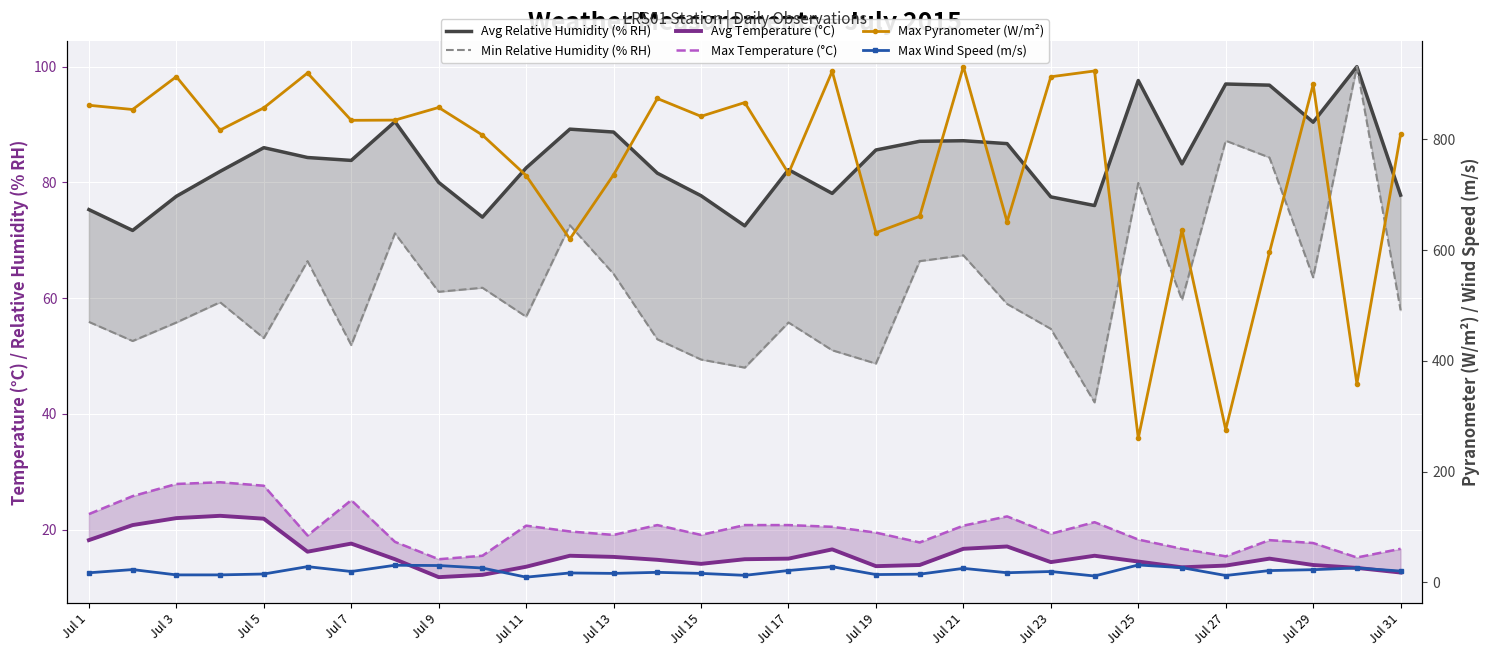

Reading left to right, list all the values displayed in this chart.

Avg Relative Humidity (% RH): 75.3	71.7	77.6	81.9	86.0	84.3	83.8	90.5	80.0	74.0	82.5	89.2	88.7	81.6	77.7	72.5	82.2	78.1	85.6	87.1	87.2	86.7	77.5	76.0	97.6	83.2	97.0	96.8	90.4	100.0	77.8
Min Relative Humidity (% RH): 55.9	52.6	55.8	59.3	53.1	66.4	51.9	71.2	61.1	61.8	56.8	72.6	64.2	52.9	49.4	48.0	55.8	51.0	48.7	66.4	67.4	59.0	54.7	42.0	79.9	59.7	87.2	84.3	63.6	100.0	57.9
Avg Temperature (°C): 18.2	20.8	22.0	22.4	21.9	16.2	17.6	14.9	11.8	12.2	13.6	15.5	15.3	14.8	14.1	14.9	15.0	16.6	13.7	13.9	16.7	17.1	14.4	15.5	14.5	13.5	13.8	15.0	13.9	13.4	12.6
Max Temperature (°C): 22.7	25.8	27.9	28.2	27.6	19.0	25.1	17.9	14.9	15.5	20.7	19.7	19.1	20.8	19.1	20.8	20.8	20.5	19.5	17.8	20.7	22.3	19.3	21.3	18.3	16.7	15.4	18.2	17.7	15.2	16.7
Max Pyranometer (W/m²): 861.4	853.7	913.0	816.6	856.7	919.6	834.2	834.6	857.4	807.6	734.5	620.0	735.9	873.6	841.4	866.3	738.4	922.7	631.4	660.9	931.1	651.1	912.8	923.3	260.3	636.5	276.1	595.7	899.0	358.9	808.7
Max Wind Speed (m/s): 17.5	23.3	13.7	13.7	15.3	28.6	19.8	31.1	30.6	26.1	9.6	17.2	16.4	18.3	16.4	12.9	21.6	28.5	14.3	15.0	25.5	17.6	19.8	11.7	31.6	26.7	12.6	21.5	23.1	26.2	20.6